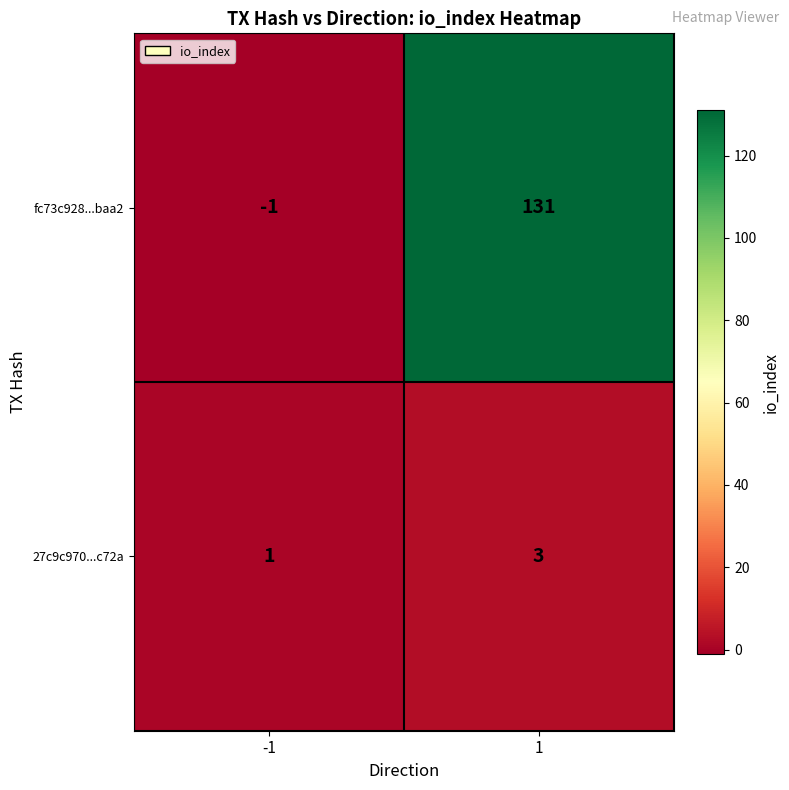

List the series in order of their peak value, highest first.

fc73c928...baa2, 27c9c970...c72a